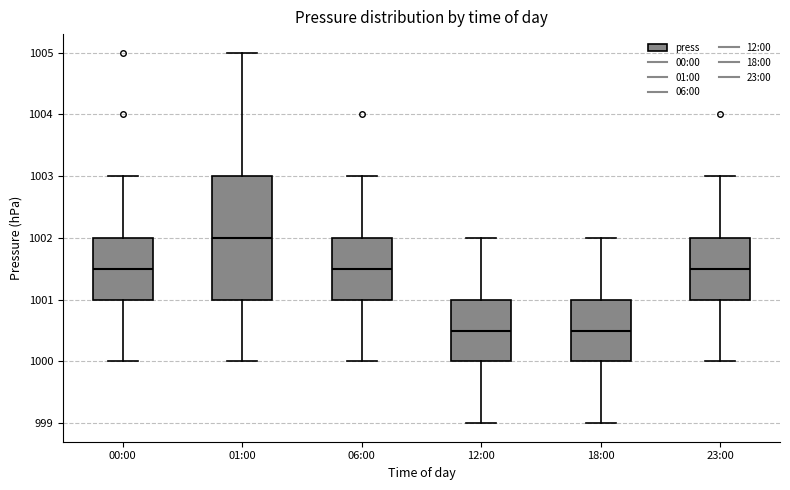

Comparing the boxes themselves (not the whiskers), which one is the tallest?

01:00